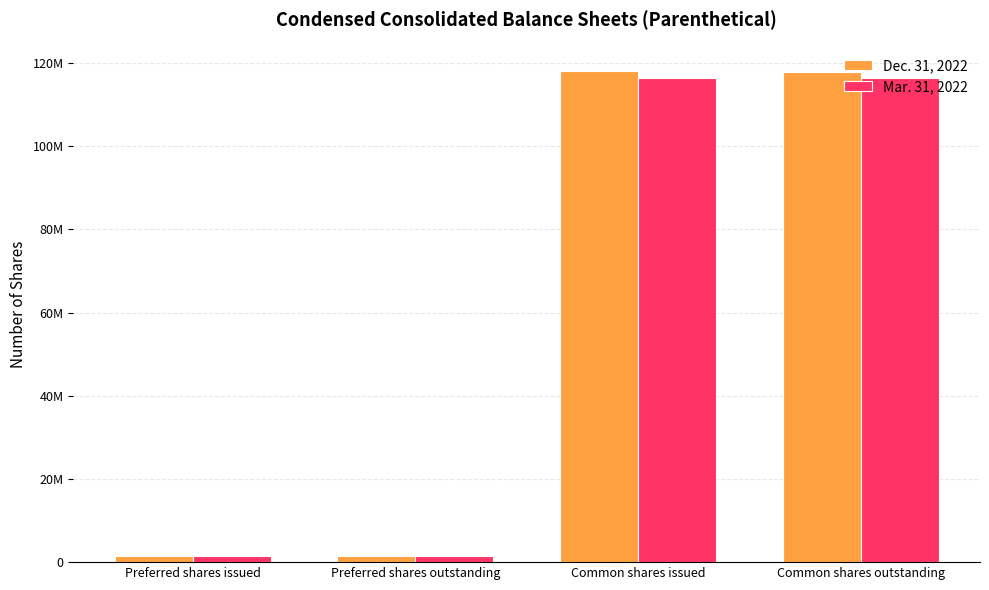

Does the chart contain stacked bars?

No